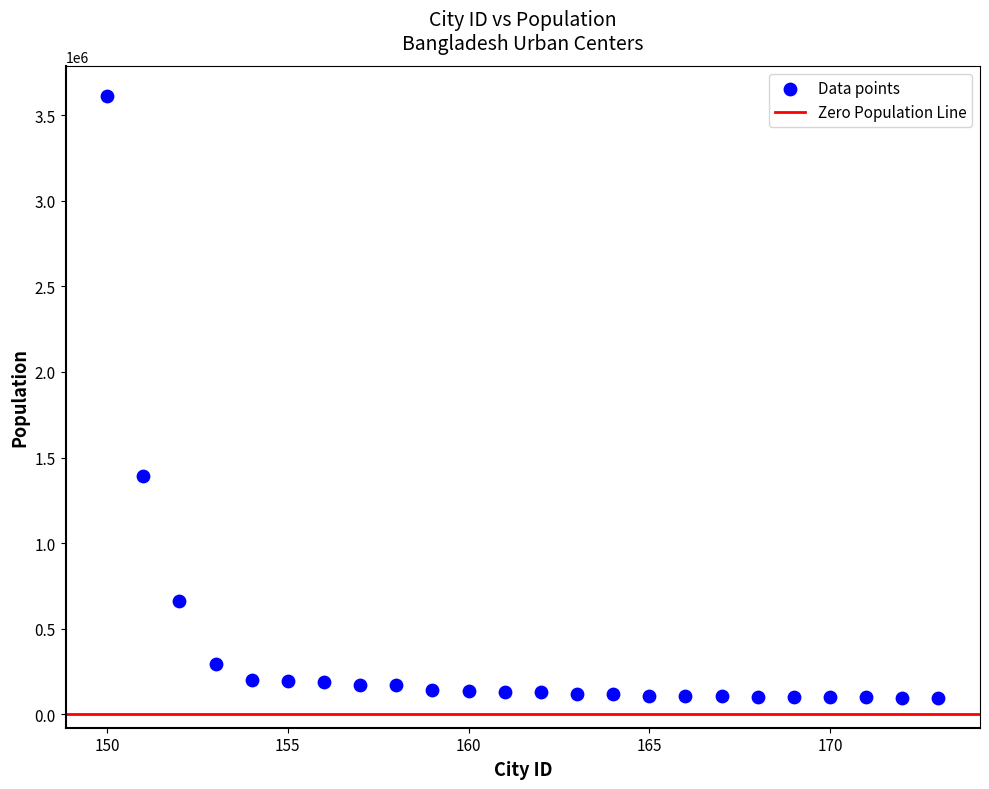

What is the range of X values (max minus min)?

23